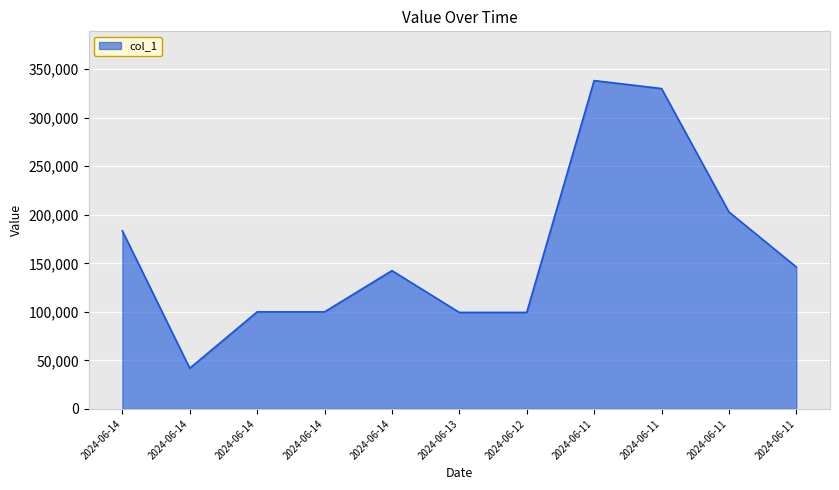

How many values are below 142485?

5